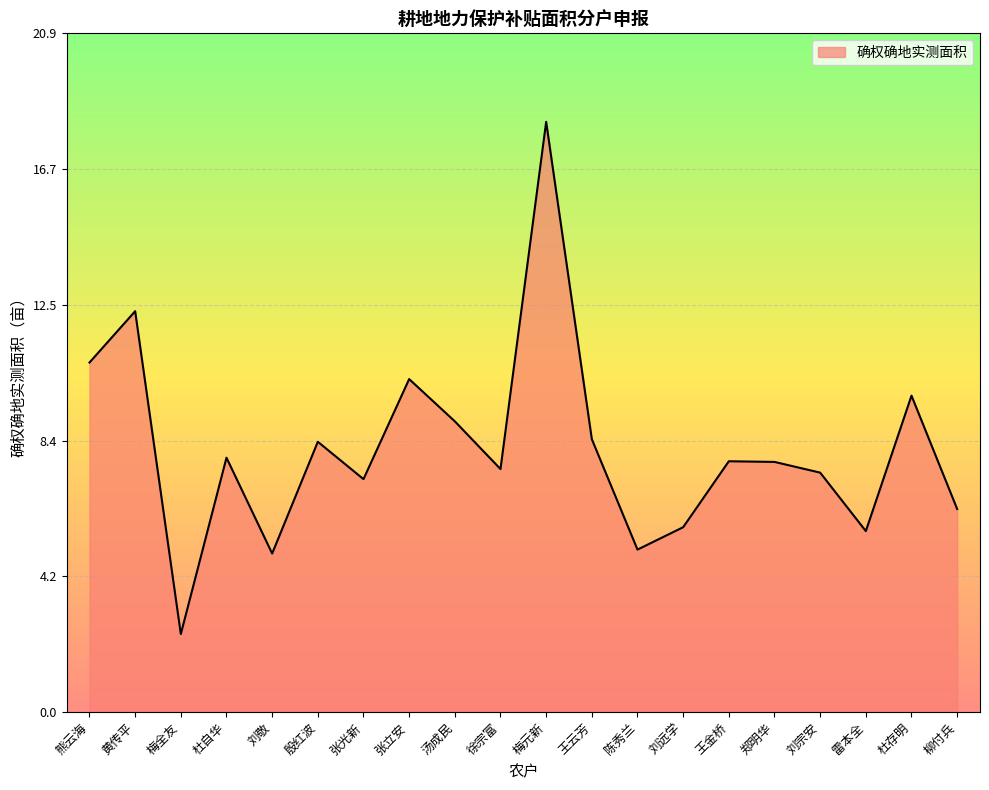

What is the sum of the values at 殷红波 and 杜存明?

18.1